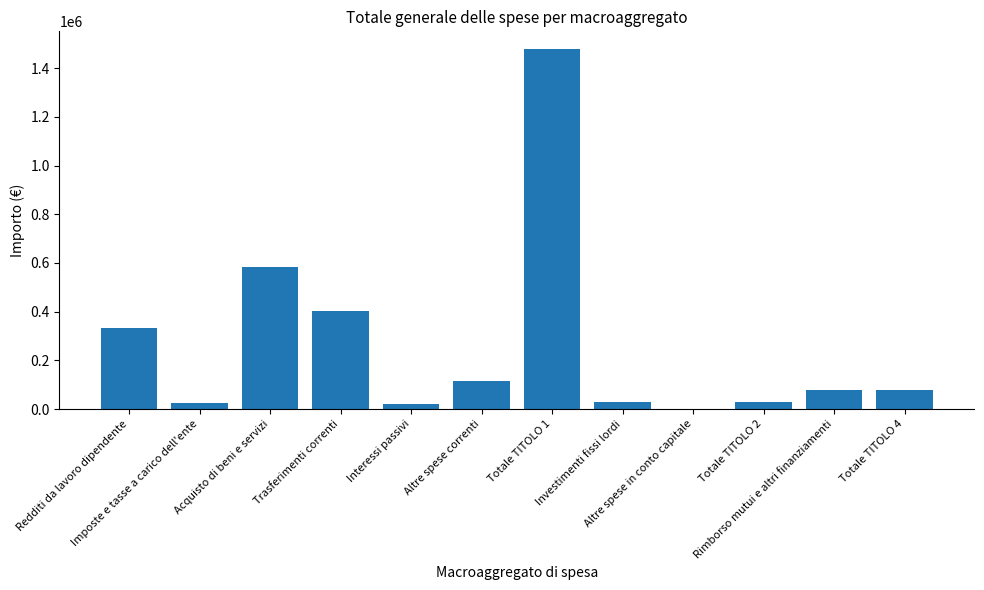

Approximately how many times larger is the value at Totale TITOLO 4 compared to Imposte e tasse a carico dell'ente?

3.1